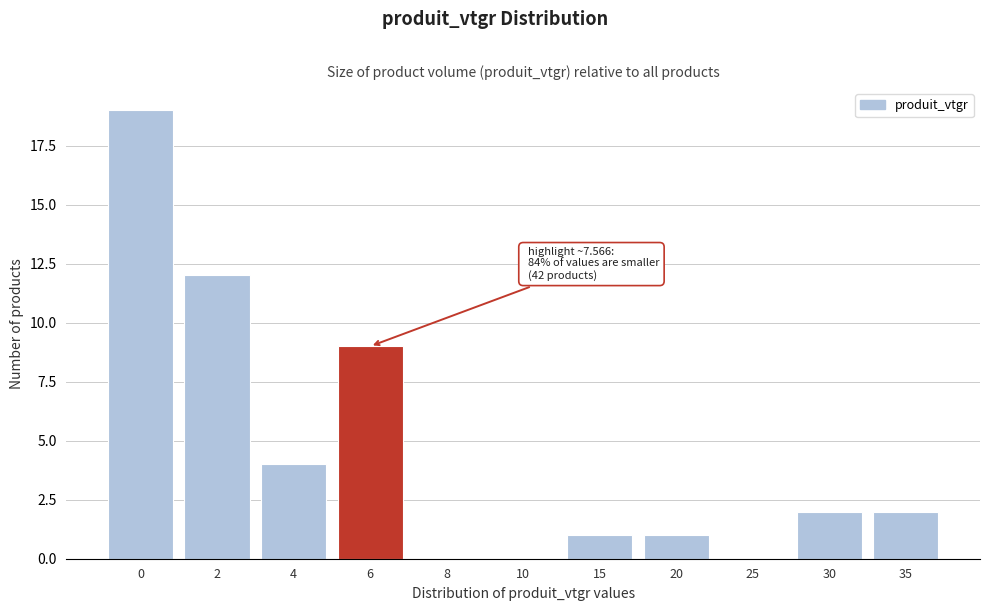

Reading left to right, extract all data points from this chart.

0=19	2=12	4=4	6=9	8=0	10=0	15=1	20=1	25=0	30=2	35=2